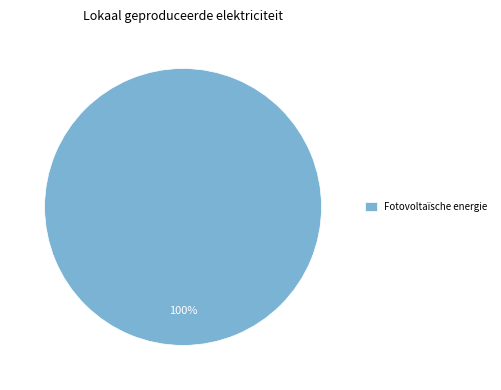

Rank the categories by value from highest to lowest.

Fotovoltaïsche energie